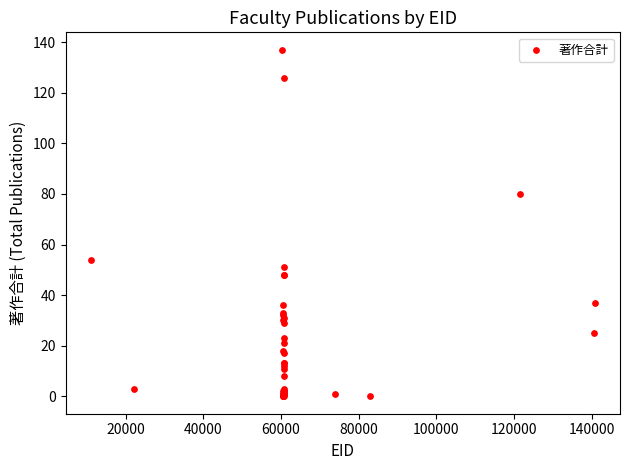

What Y value in the scatter plot is closest to 68?

80